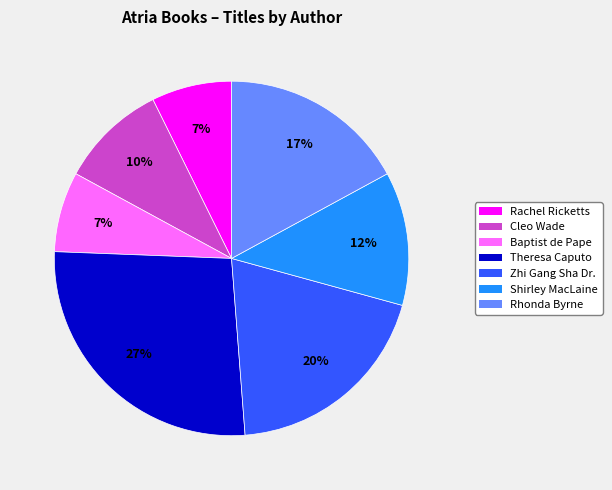

Does any single category account for the majority?

No